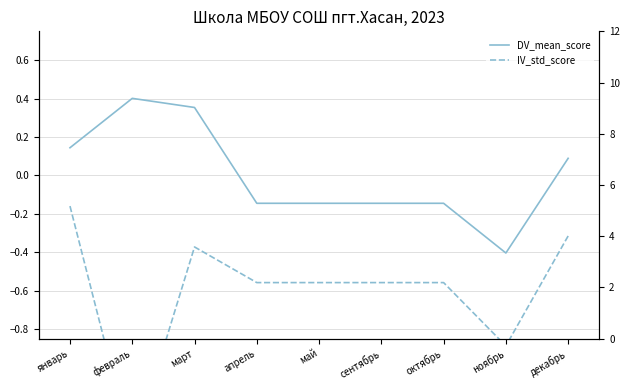

What is the label of the 6th point from the left?

сентябрь